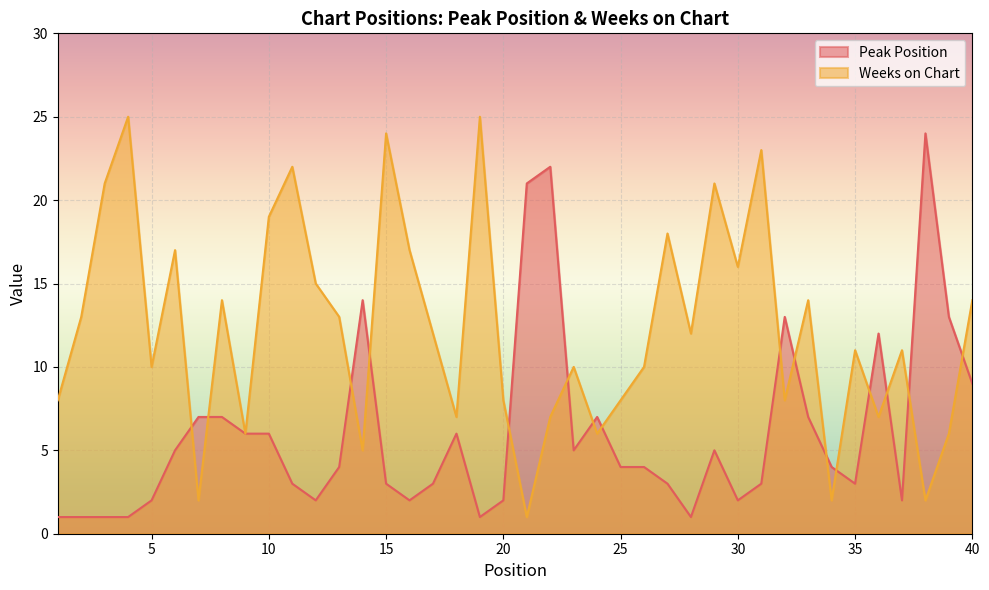

Where does the Peak Position series first go above 4?

6